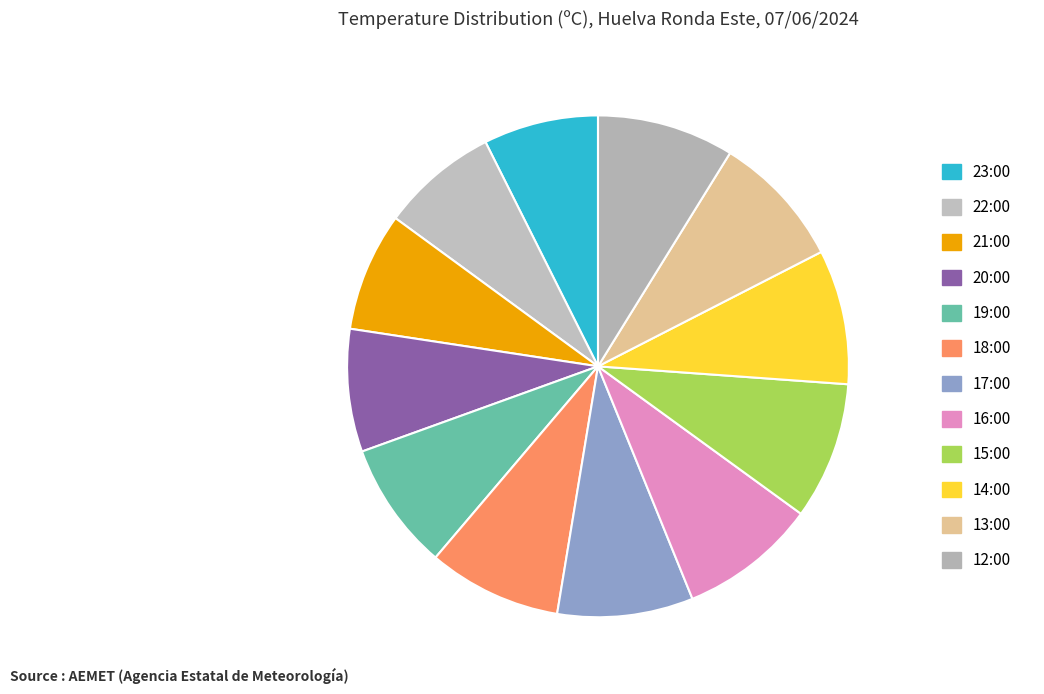

How many slices are in this pie chart?

12